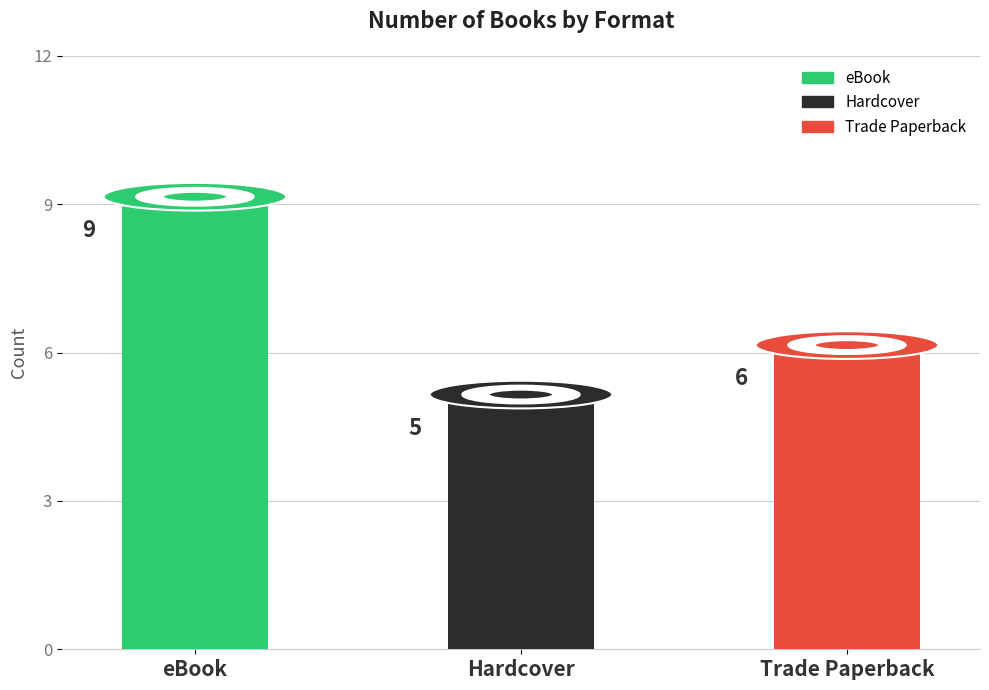

Rank the categories by value from lowest to highest.

Hardcover, Trade Paperback, eBook